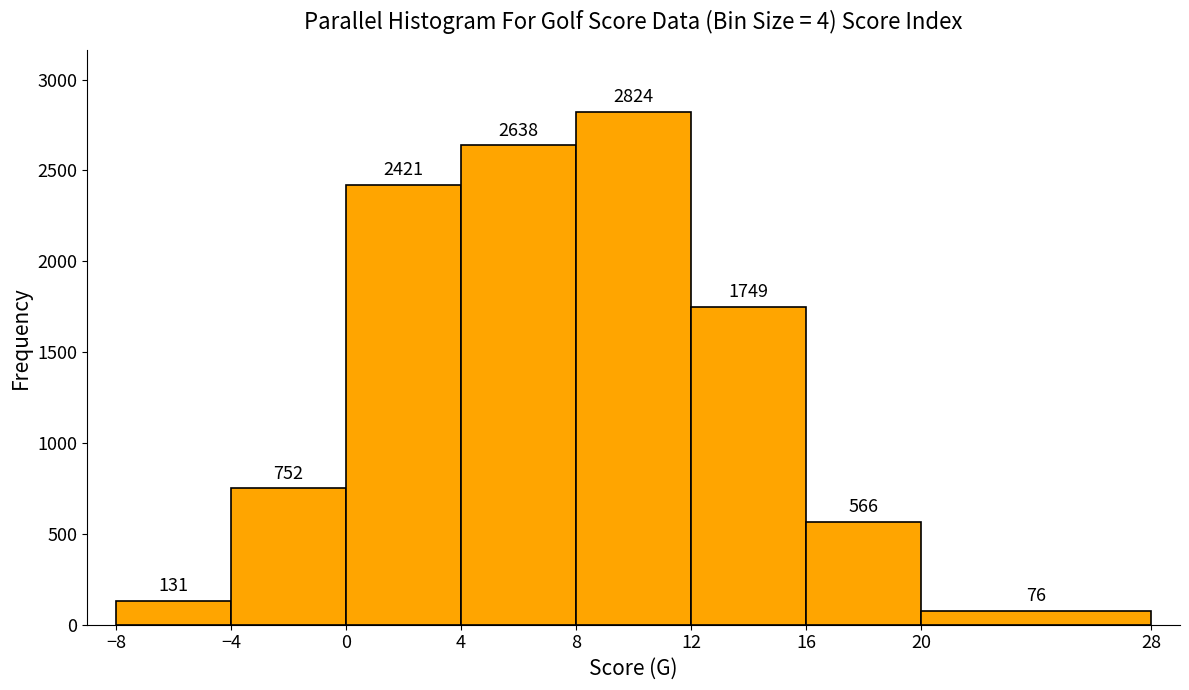

Reading left to right, list every bar in this chart as the range it spans on the x-axis followed by its height.

-8 to -4: 131
-4 to 0: 752
0 to 4: 2421
4 to 8: 2638
8 to 12: 2824
12 to 16: 1749
16 to 20: 566
20 to 28: 76